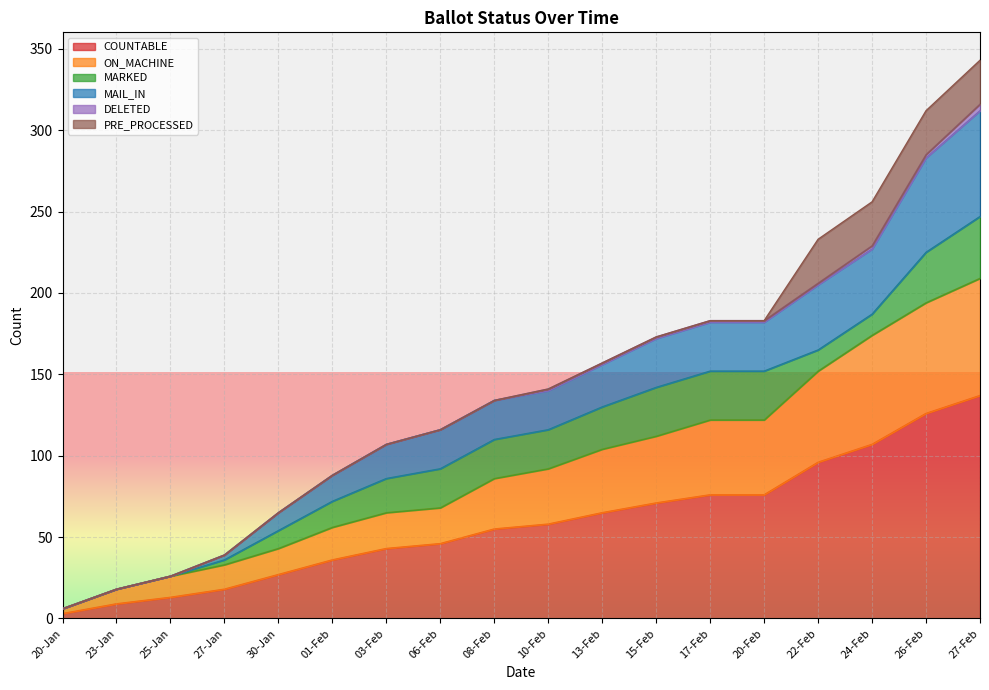

What is the value of the ON_MACHINE point at the 8th from the left?

68